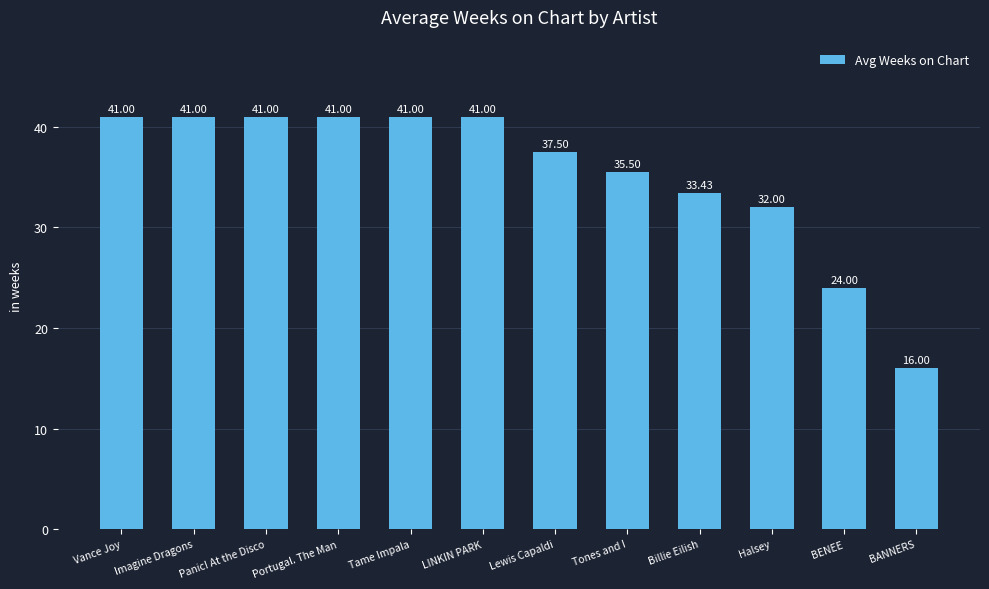

What is the label of the 6th bar from the right?

Lewis Capaldi